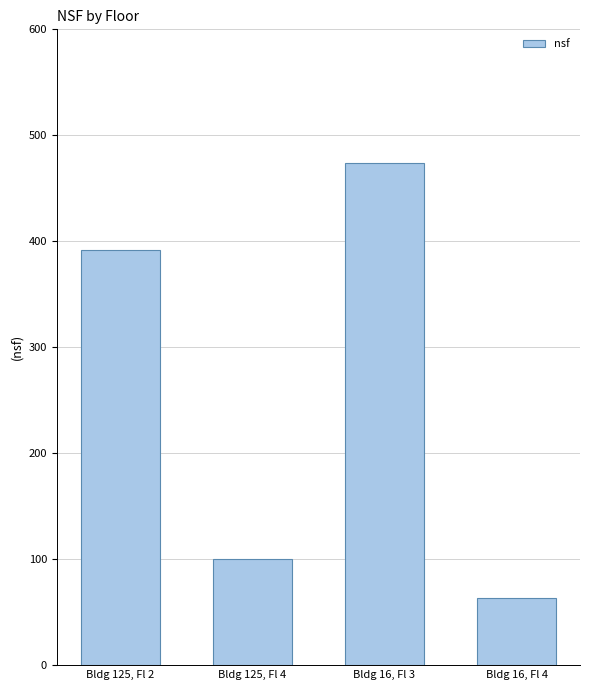

At which label is the value closest to 268?

Bldg 125, Fl 2